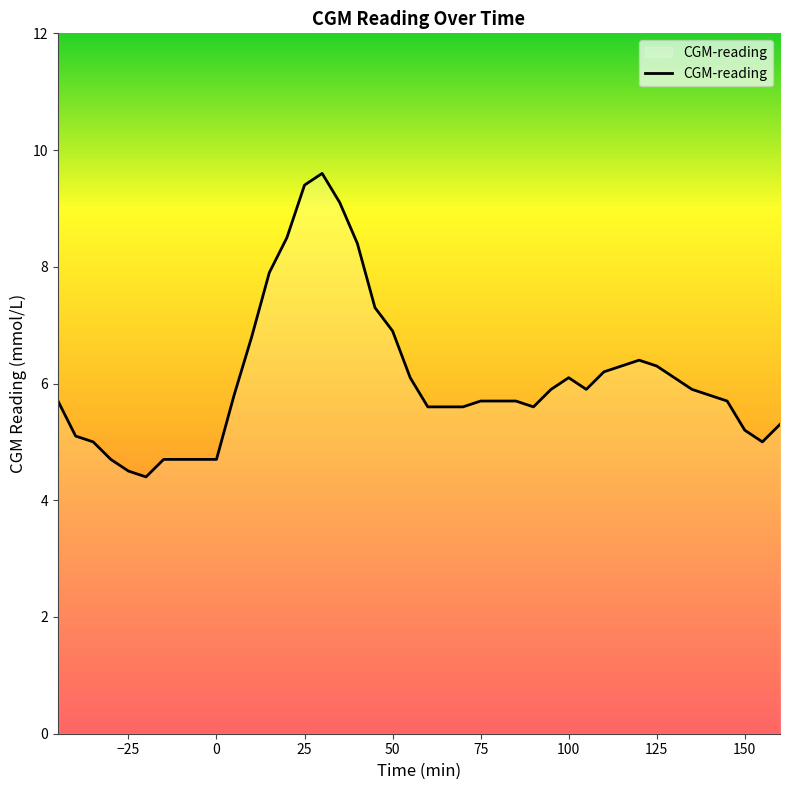

What is the average value?

6.2